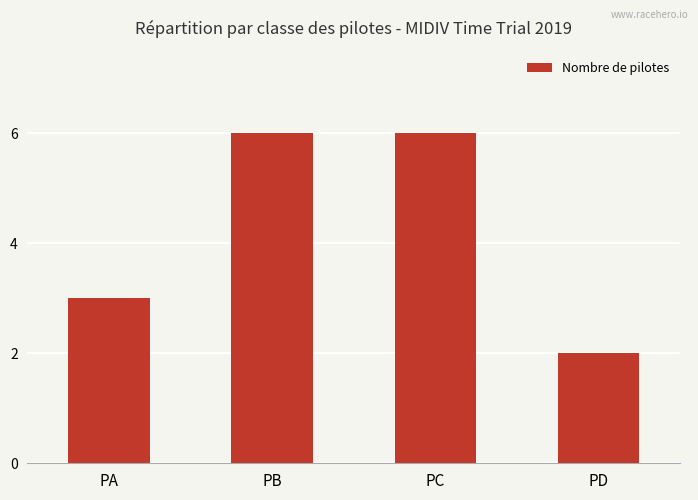

Approximately how many times larger is the value at PD compared to PC?

0.3